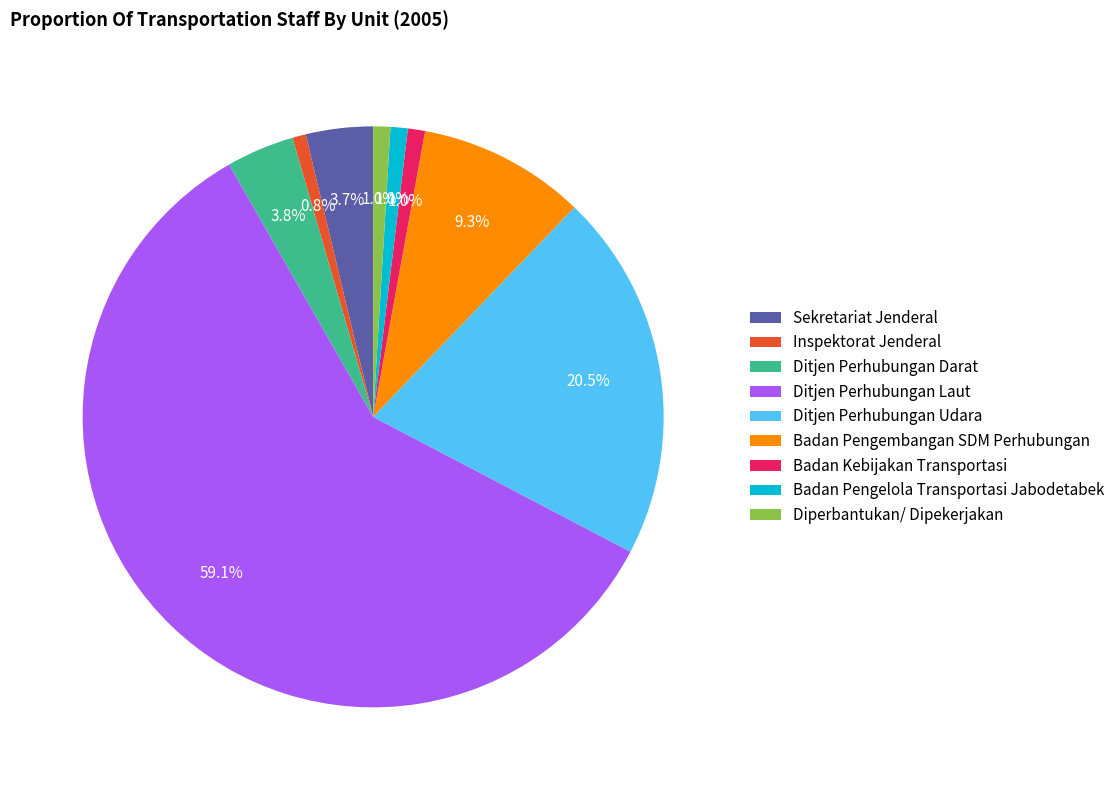

Which slice is the largest?

Ditjen Perhubungan Laut